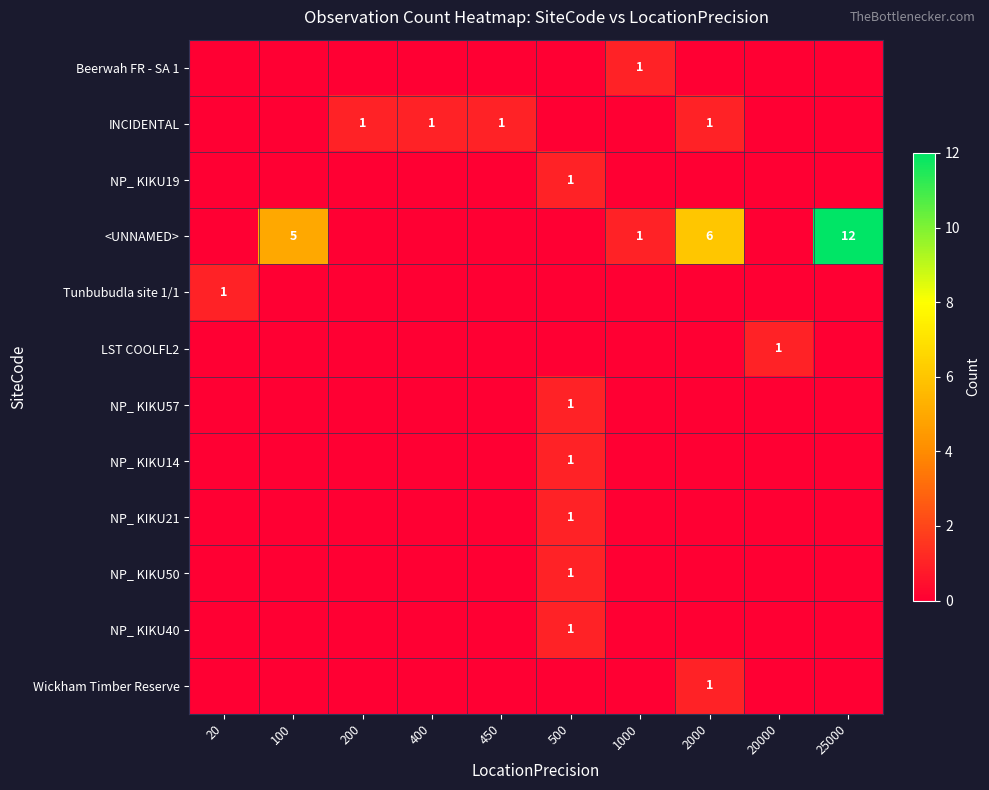

At which category is the sum across all series the highest?

25000